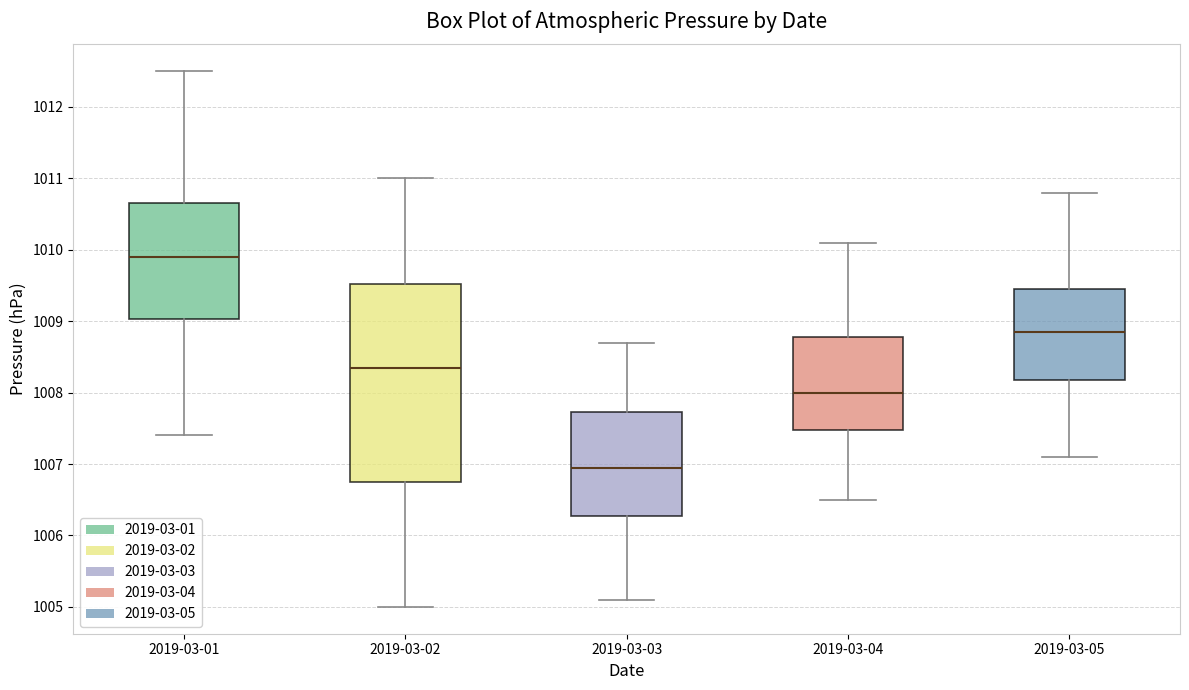

Which box has the highest median line?

2019-03-01